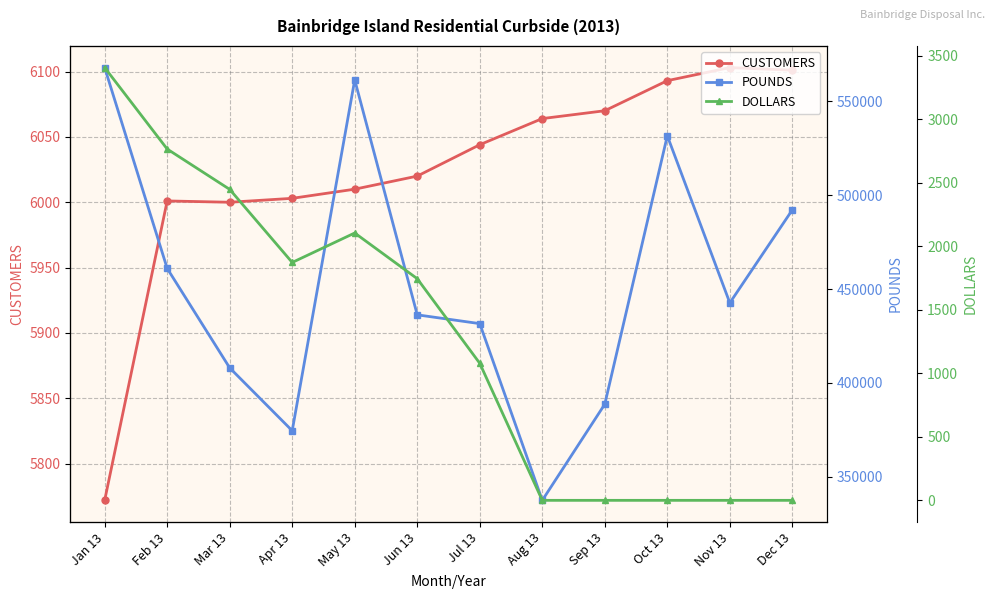

What is the average value of the CUSTOMERS series?

6023